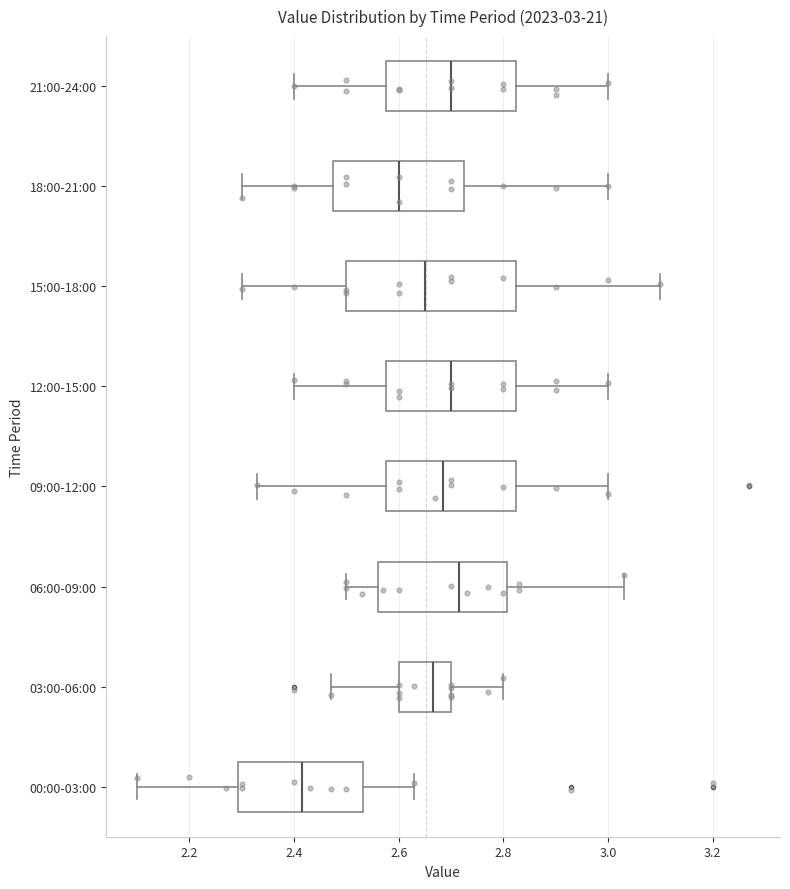

Comparing the boxes themselves (not the whiskers), which one is the widest?

15:00-18:00